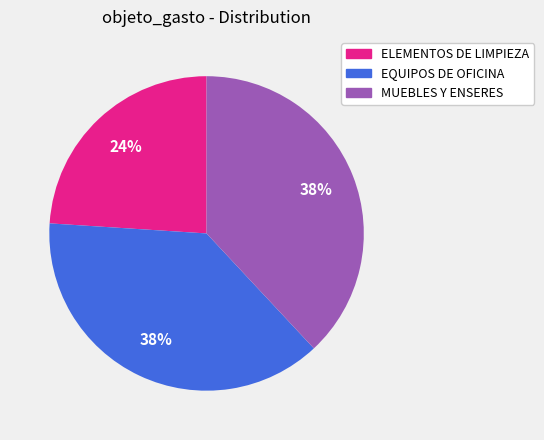

Is there any slice that represents more than half of the pie?

No